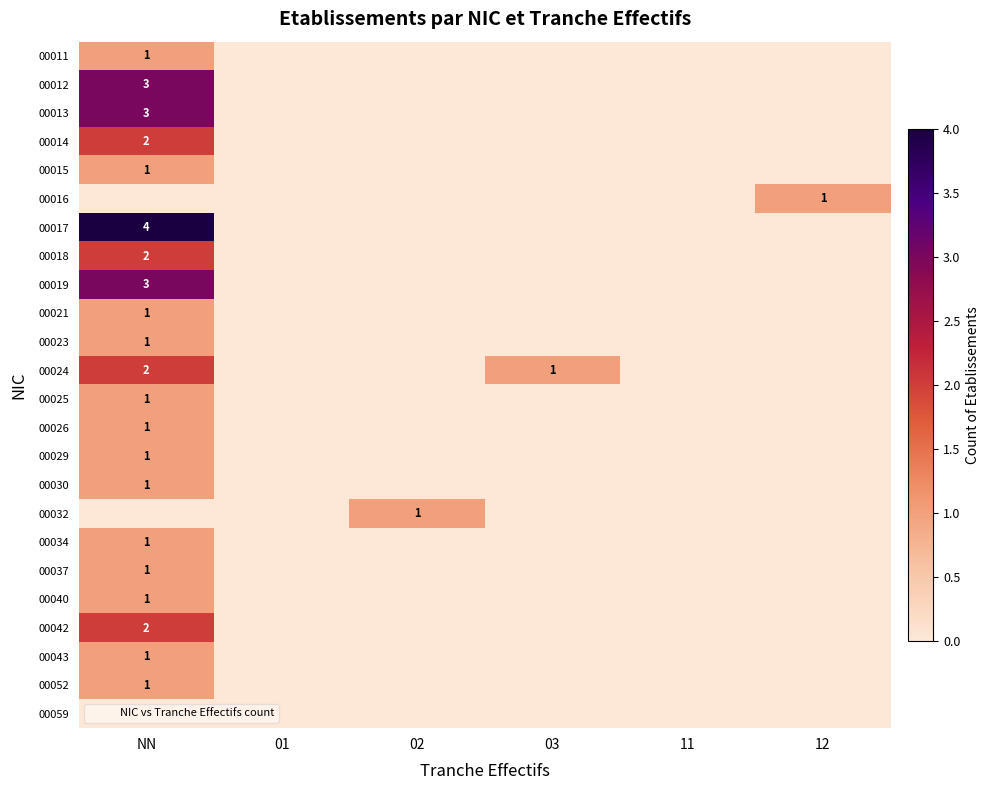

True or false: 00017 has a value of -2 at 03.

False